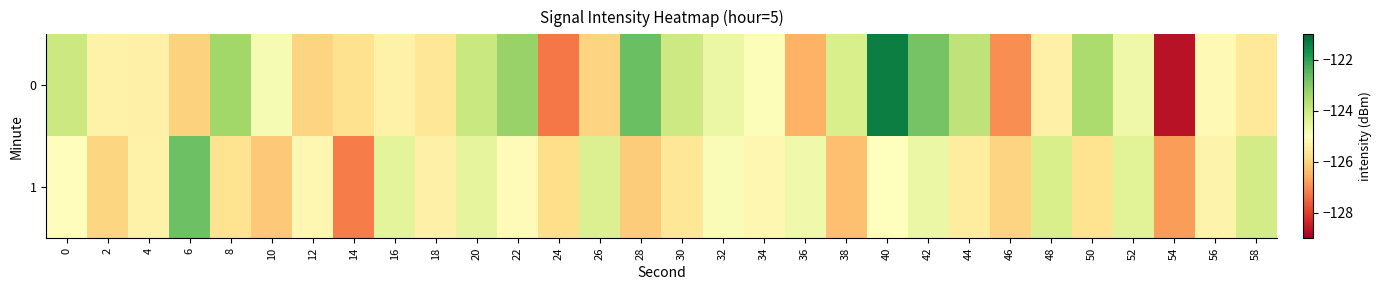

Reading left to right, transcribe all the data shown in this chart.

0: 0=-124.0	2=-125.3	4=-125.3	6=-126.0	8=-123.4	10=-124.8	12=-126.0	14=-125.7	16=-125.3	18=-125.6	20=-123.9	22=-123.2	24=-127.3	26=-126.0	28=-122.7	30=-124.0	32=-124.6	34=-124.9	36=-126.5	38=-124.2	40=-121.4	42=-122.8	44=-123.8	46=-127.0	48=-125.4	50=-123.5	52=-124.7	54=-128.7	56=-125.2	58=-125.6
1: 0=-125.1	2=-126.0	4=-125.3	6=-122.7	8=-125.7	10=-126.2	12=-125.2	14=-127.2	16=-124.4	18=-125.4	20=-124.5	22=-125.1	24=-125.8	26=-124.3	28=-126.1	30=-125.6	32=-124.9	34=-125.2	36=-124.7	38=-126.3	40=-125.0	42=-124.6	44=-125.5	46=-126.0	48=-124.2	50=-125.7	52=-124.4	54=-126.8	56=-125.3	58=-124.1